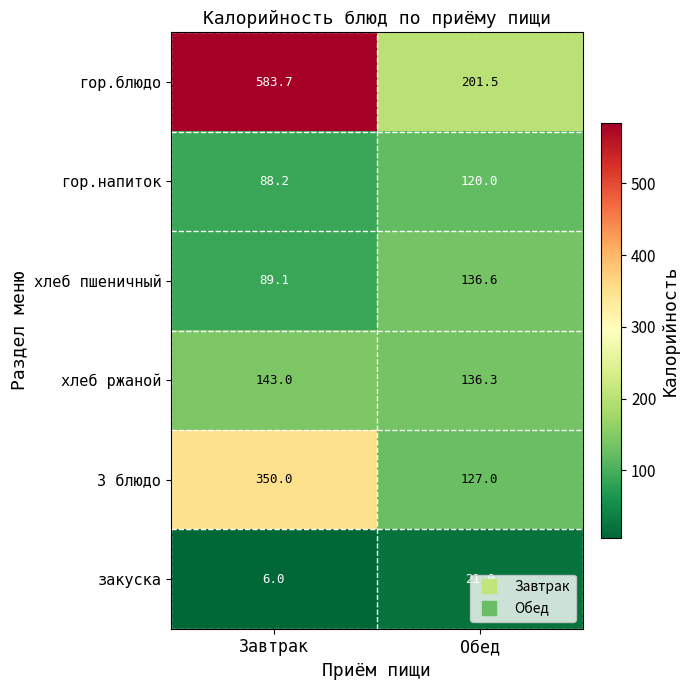

Which series has the widest spread of values?

гор.блюдо